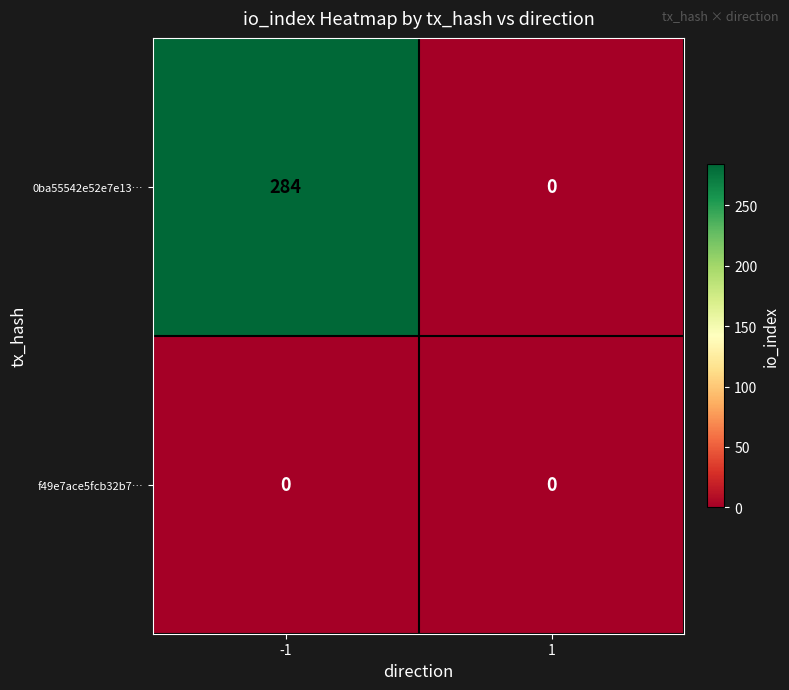

Which series changed the most between -1 and 1?

0ba55542e52e7e13…